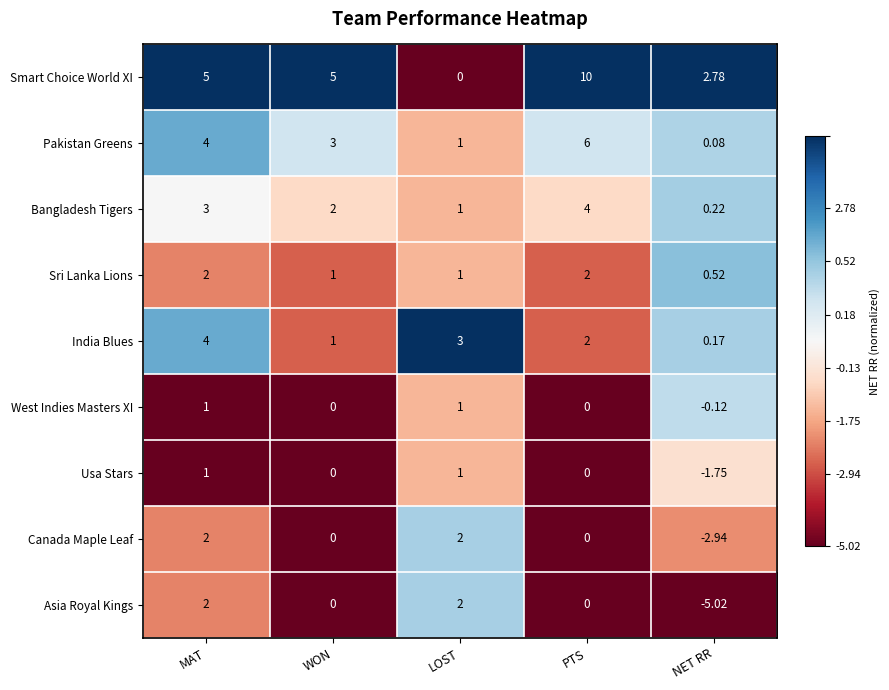

Which series has the largest total across all categories?

Smart Choice World XI